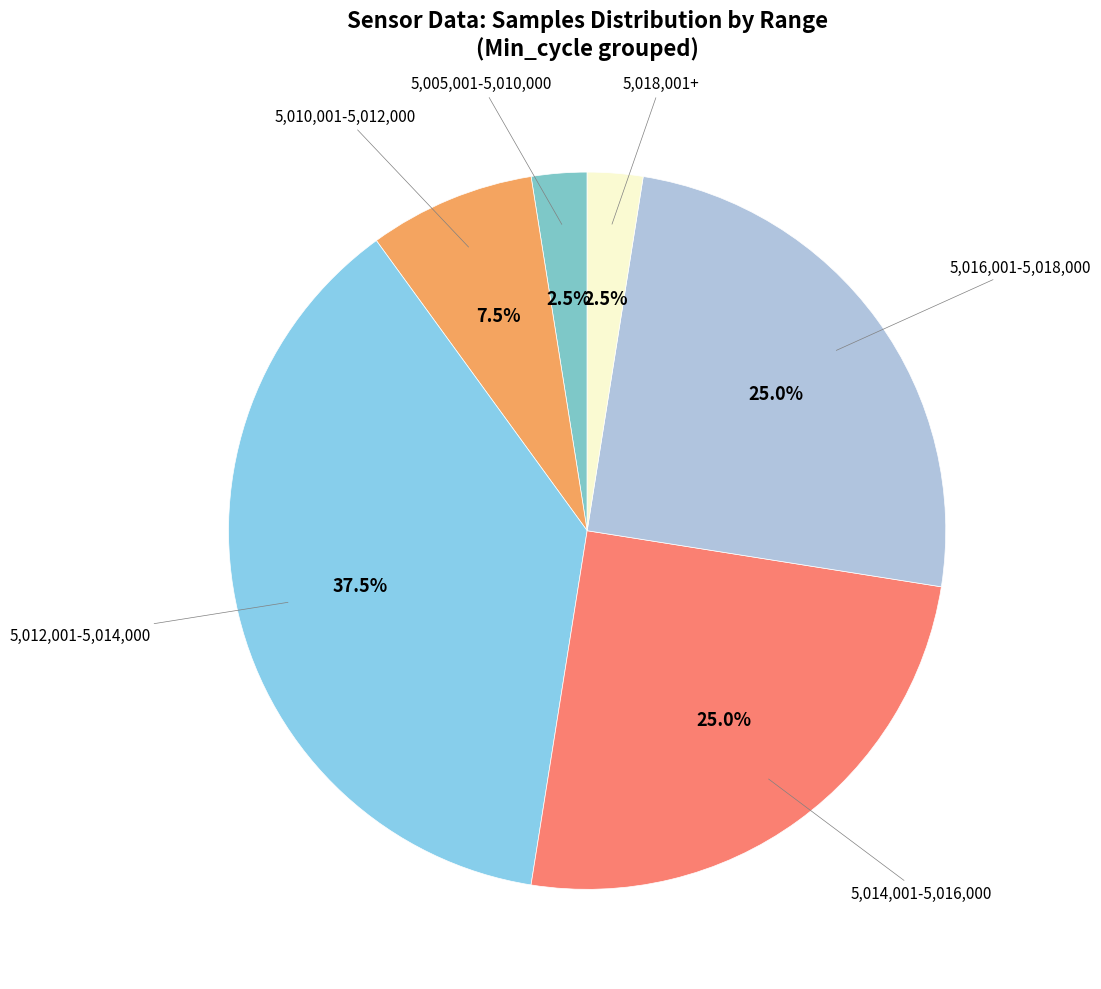

How many slices are in this pie chart?

6